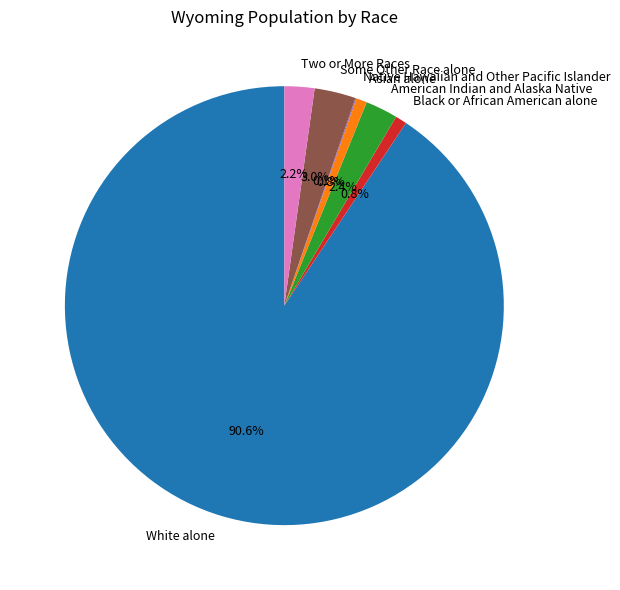

What percentage do Asian alone and Some Other Race alone together represent?

3.8%